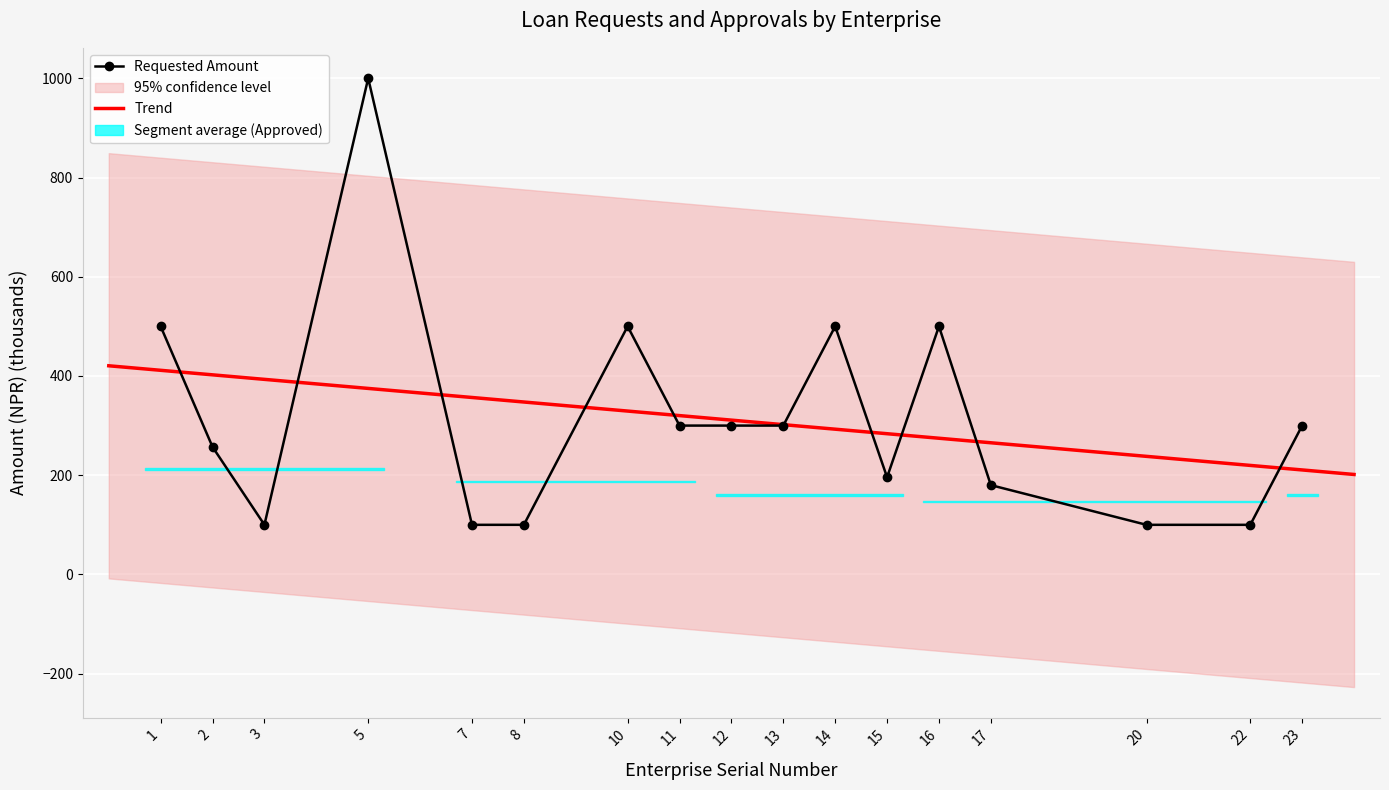

What is the greatest value displayed?

1000.0